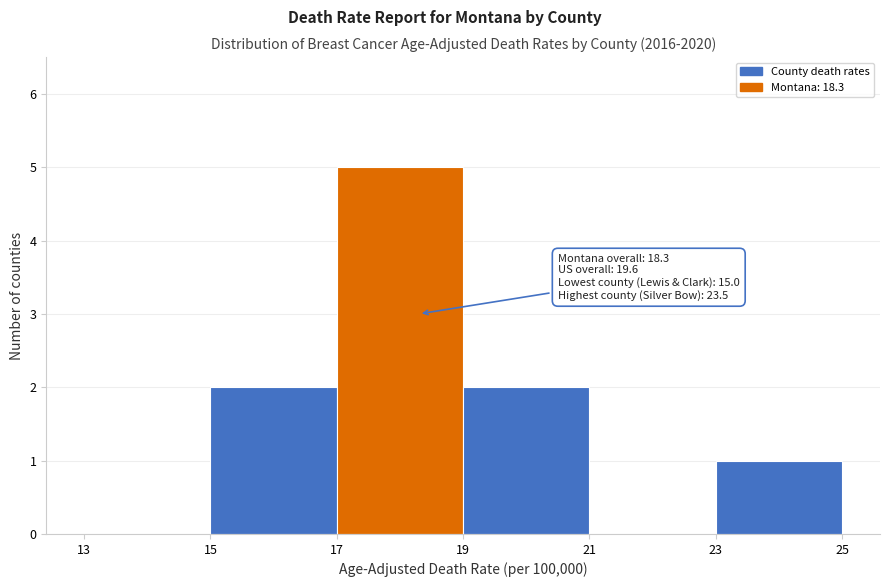

Which range on the x-axis has the tallest bar?

17 to 19